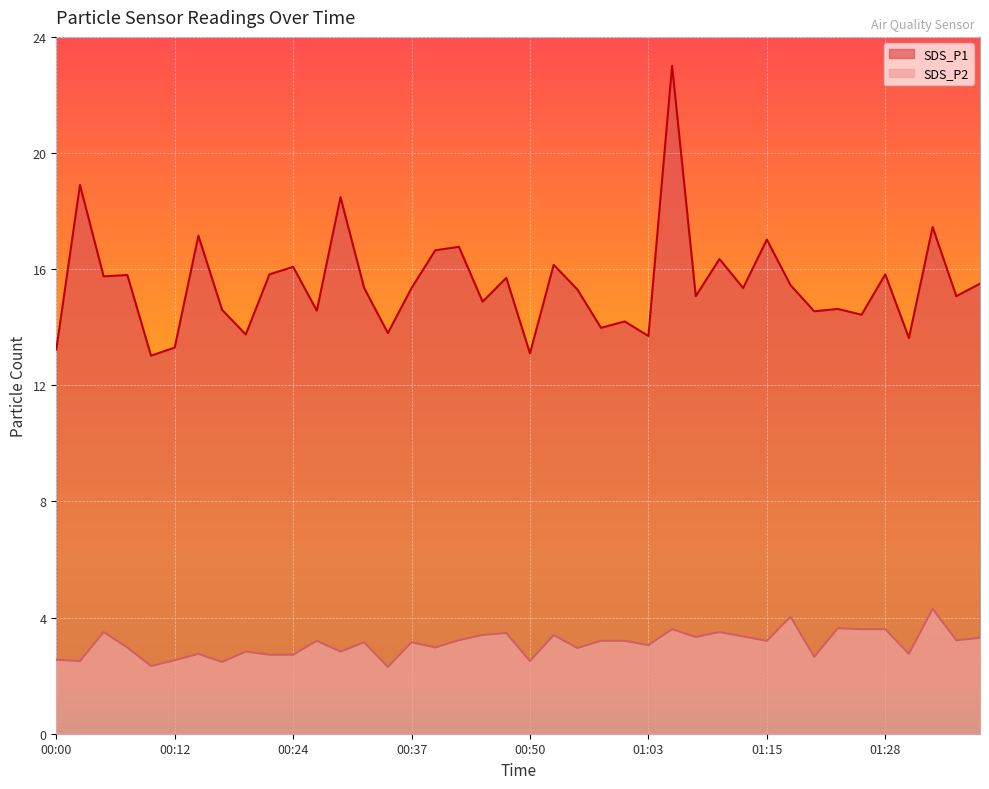

What are all the series names shown in the legend?

SDS_P1, SDS_P2